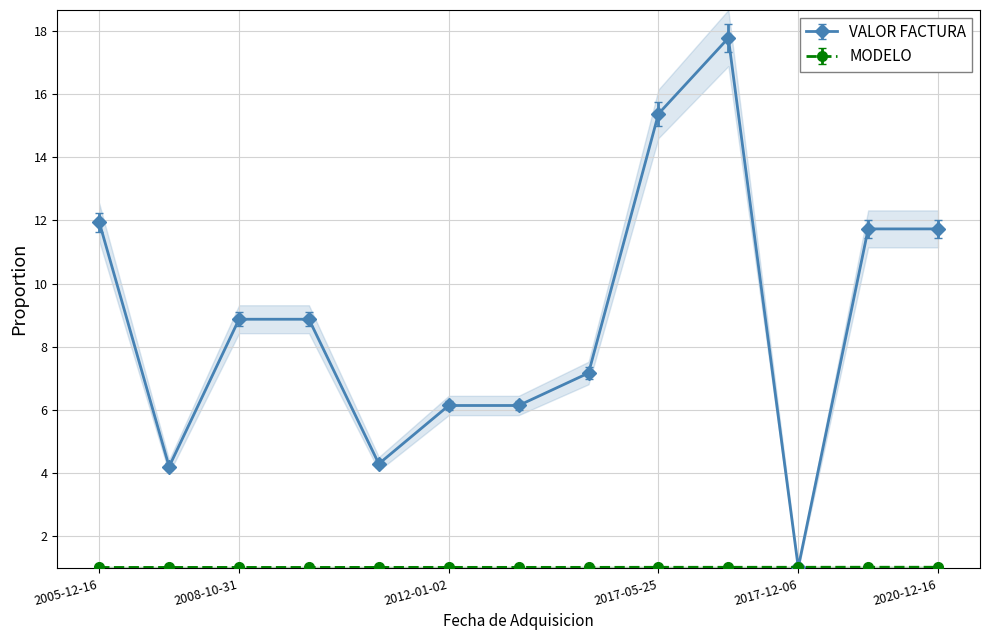

Is this an area chart (filled region under the line)?

No